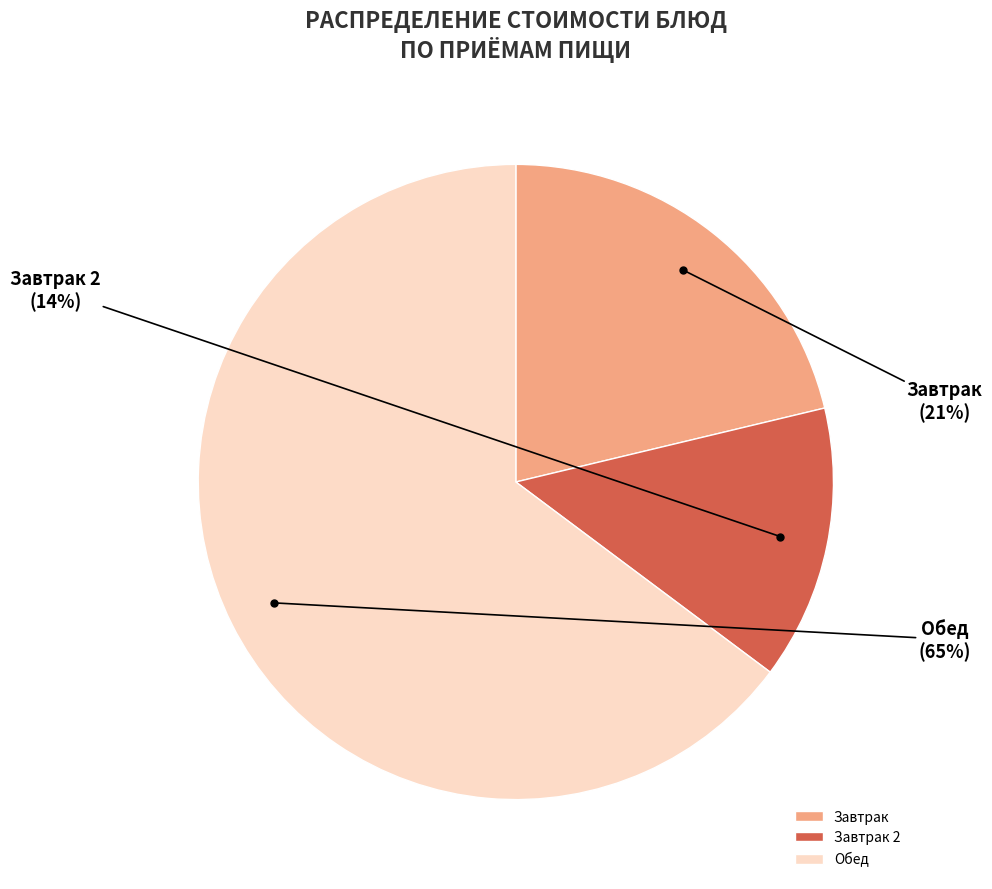

To the nearest percent, what is the difference between the largest and smallest slice percentages?

51%